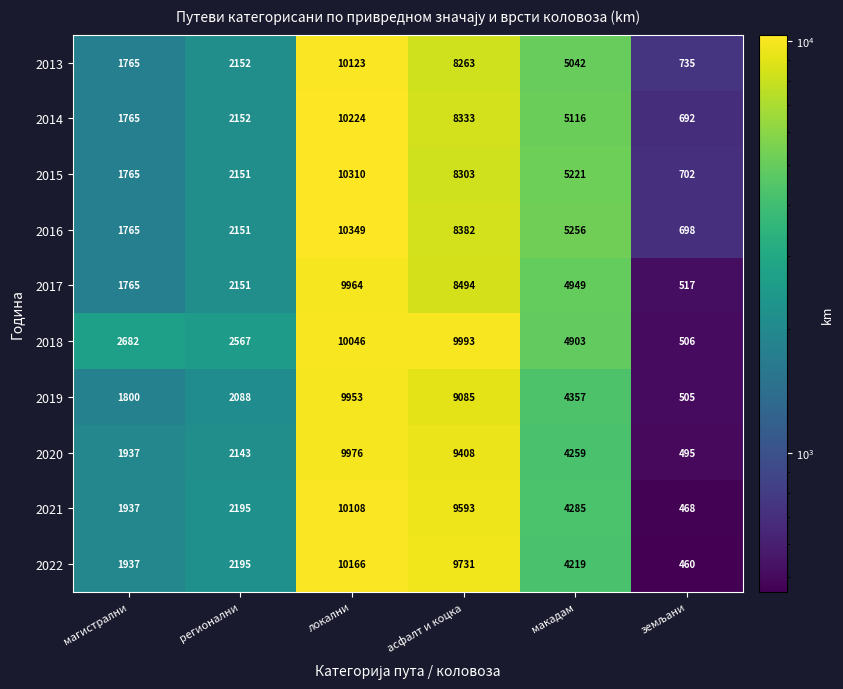

How many data points does each series have?

6